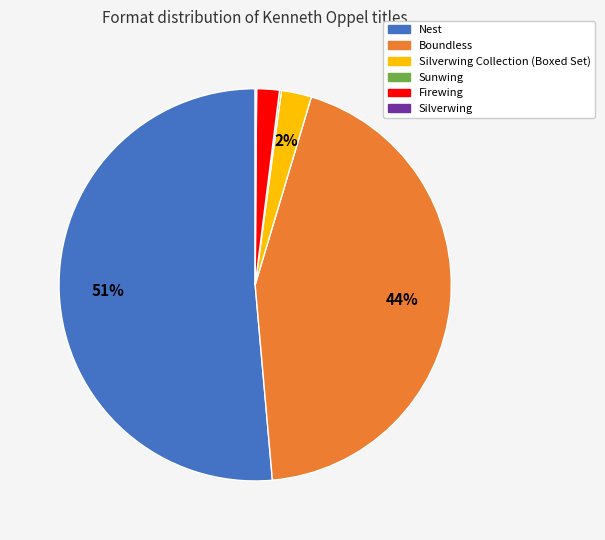

To the nearest percent, what is the average slice percentage?

17%